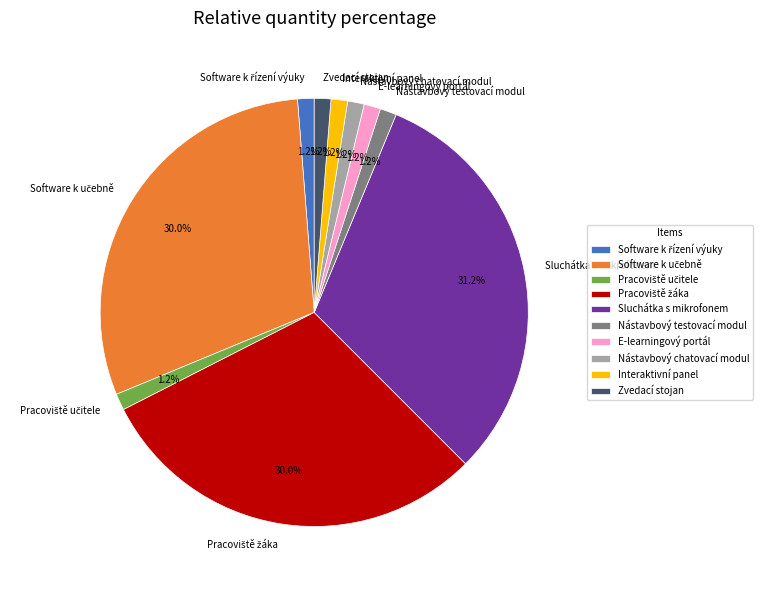

Combined, do Sluchátka s mikrofonem and Nástavbový testovací modul account for over 50%?

No